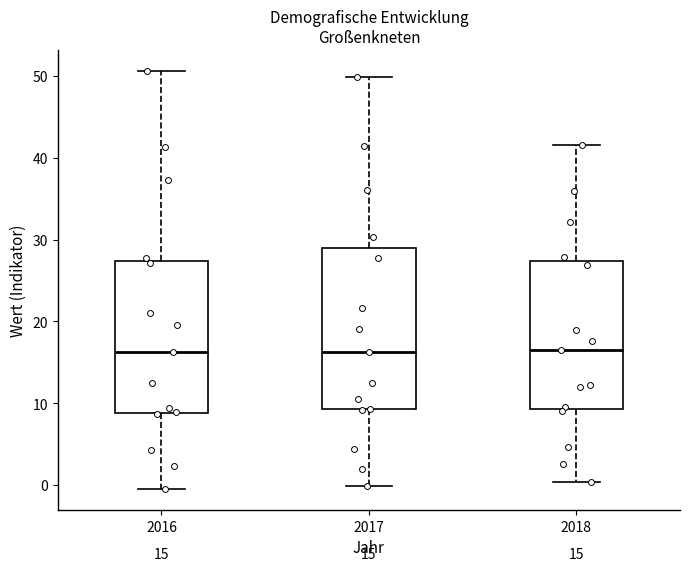

Which box is the tallest, from its lower edge to its upper edge?

2017